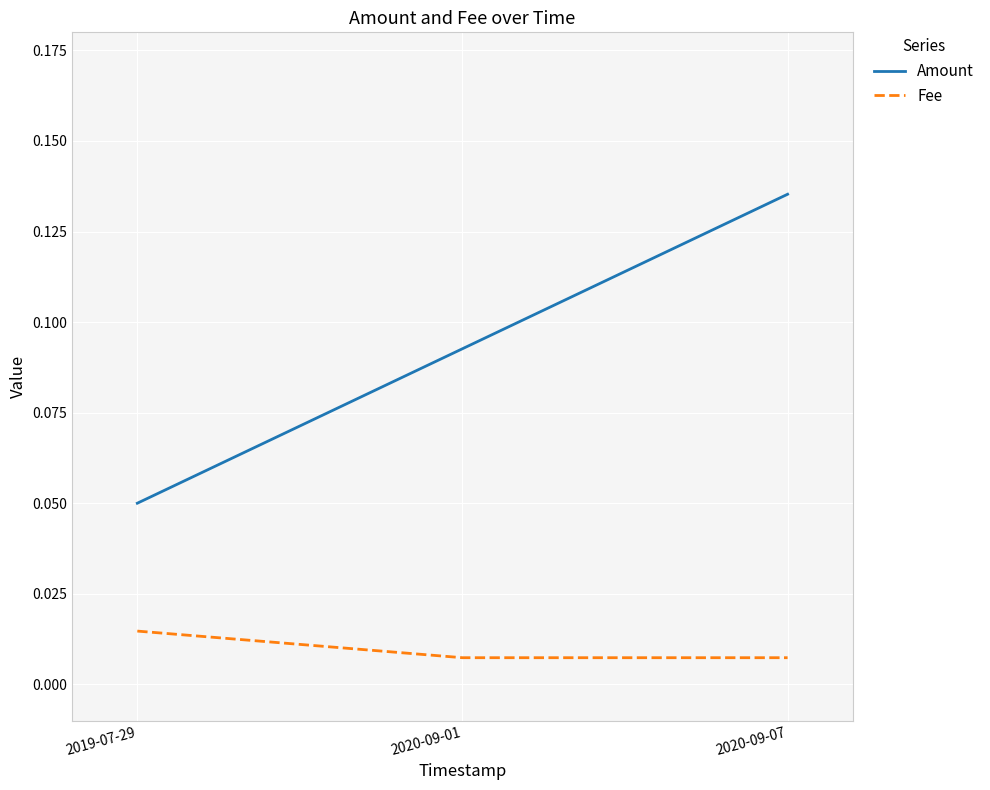

Which category has the highest value across all series?

2020-09-07